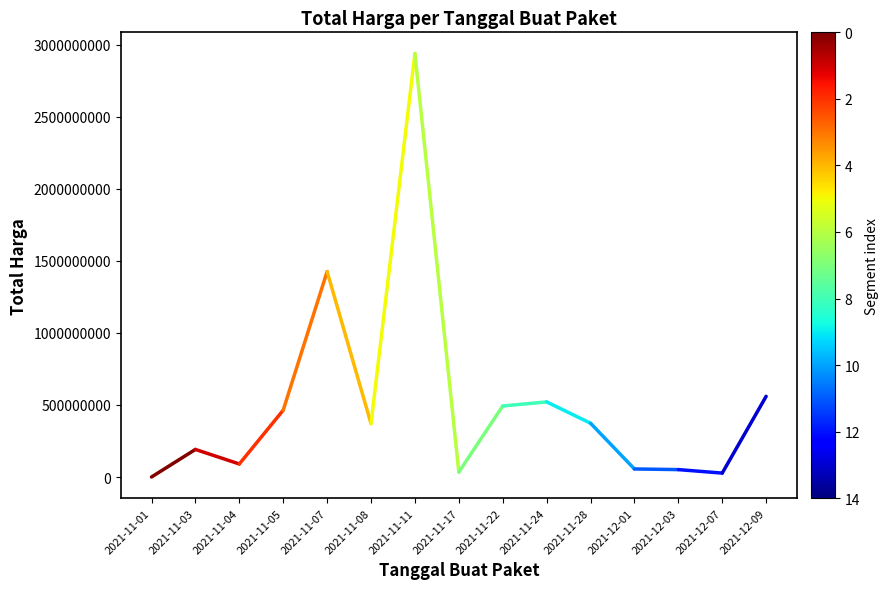

Where is the data nearest to the value 95922435?

2021-11-01